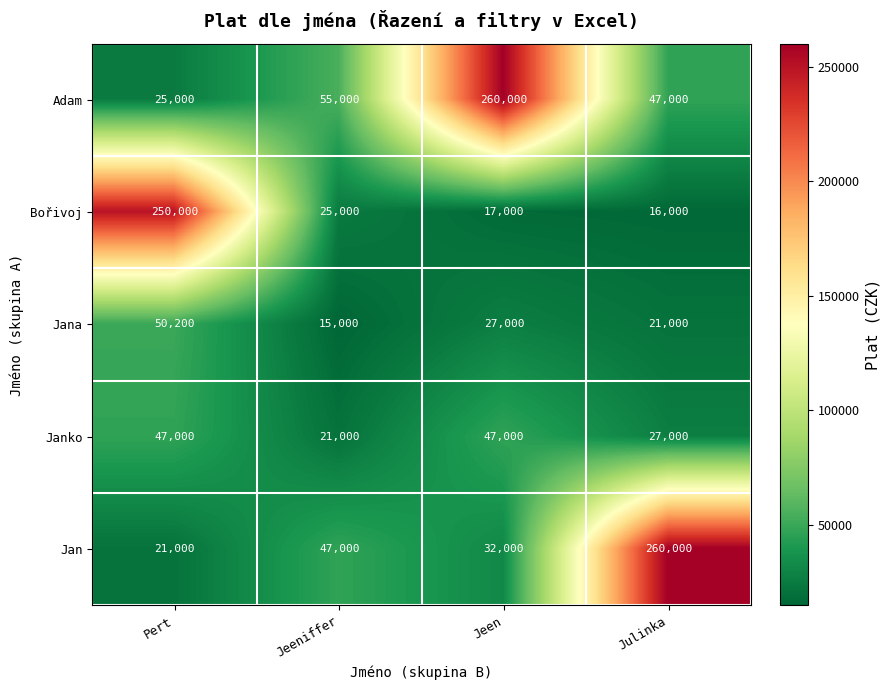

What is the difference between the Janko values at Jeeniffer and Julinka?

6000